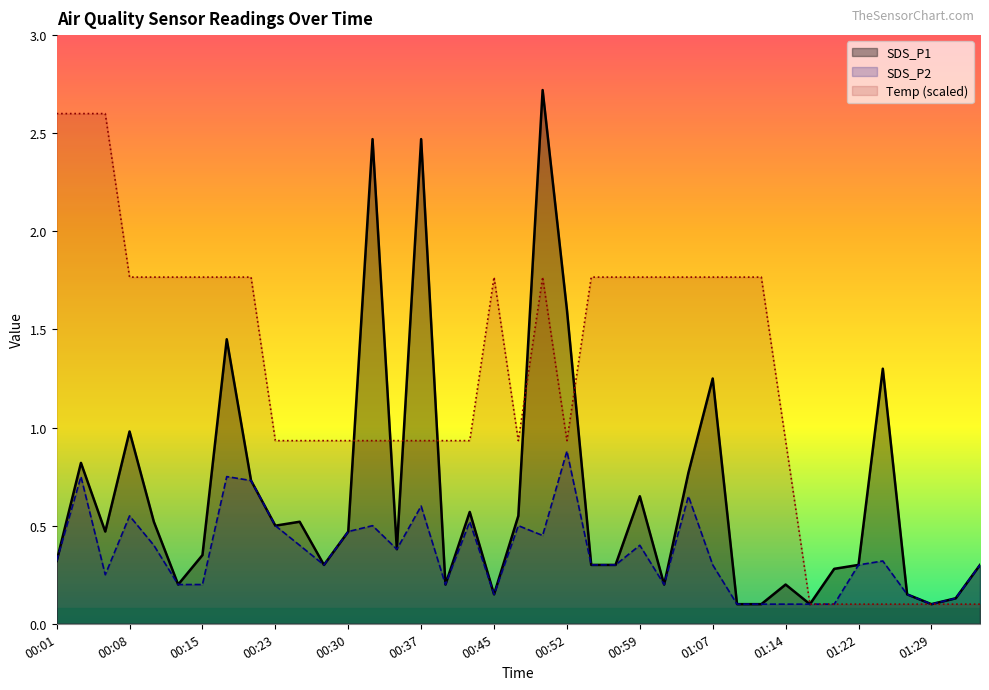

What is the greatest value displayed?

2.7